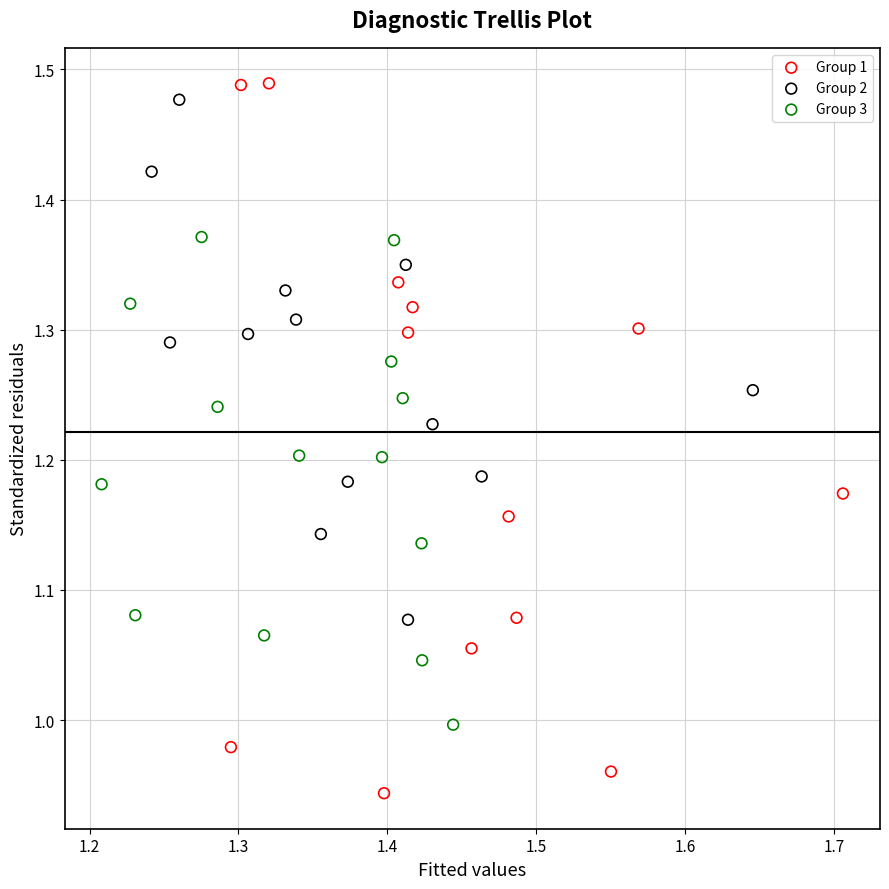

Which series has the largest Y range (max minus min)?

Group 1